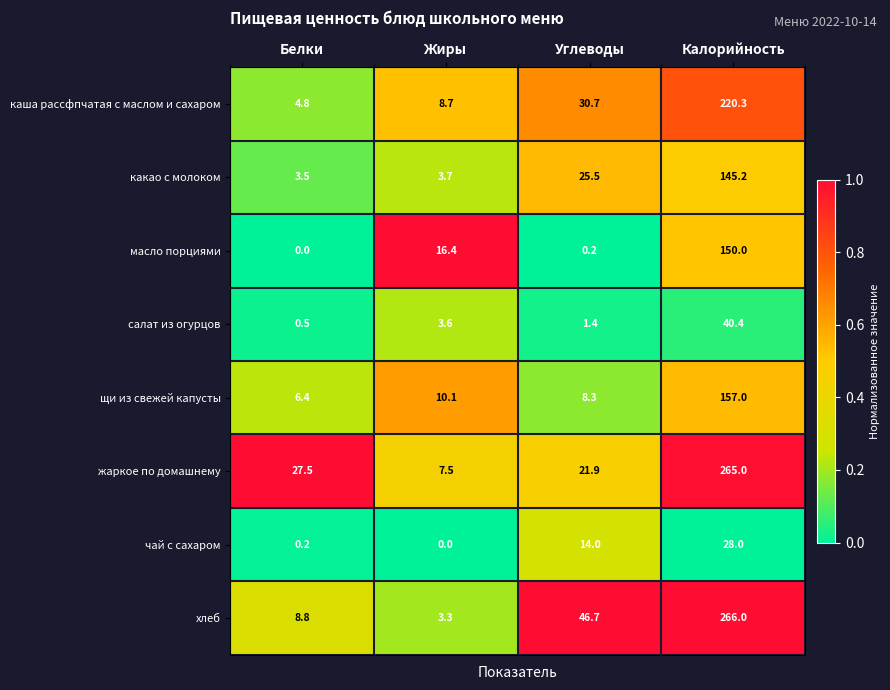

True or false: каша рассфпчатая с маслом и сахаром has a value of 8.7 at Жиры.

True